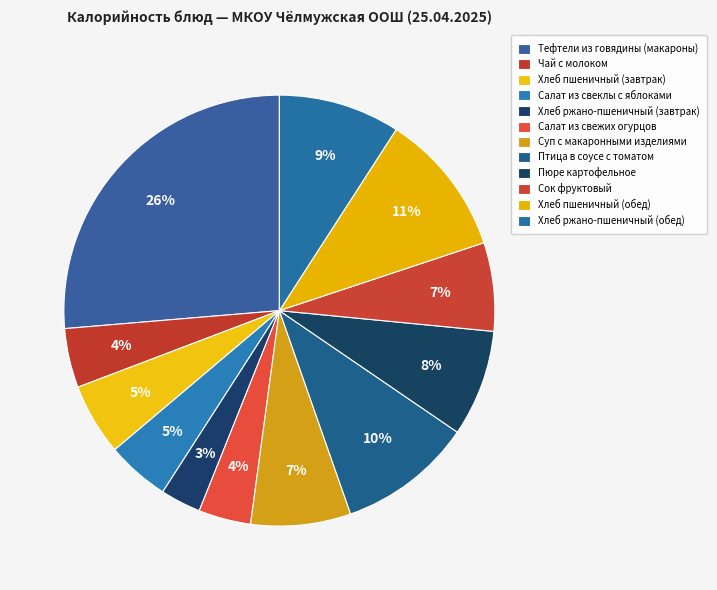

Does Хлеб пшеничный (завтрак) account for over 50% of the chart?

No